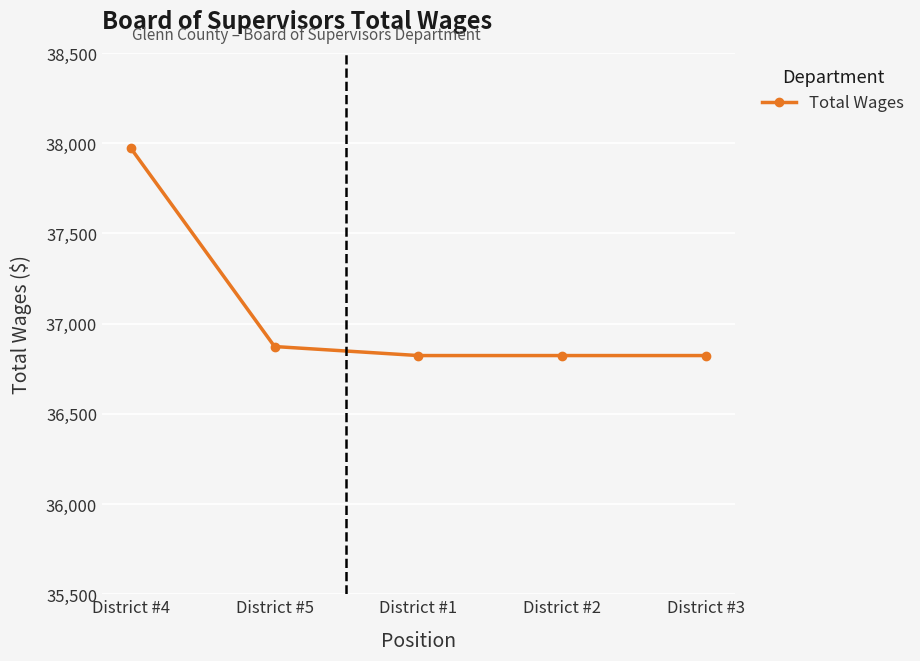

What is the value of the 1st point from the left?

37973